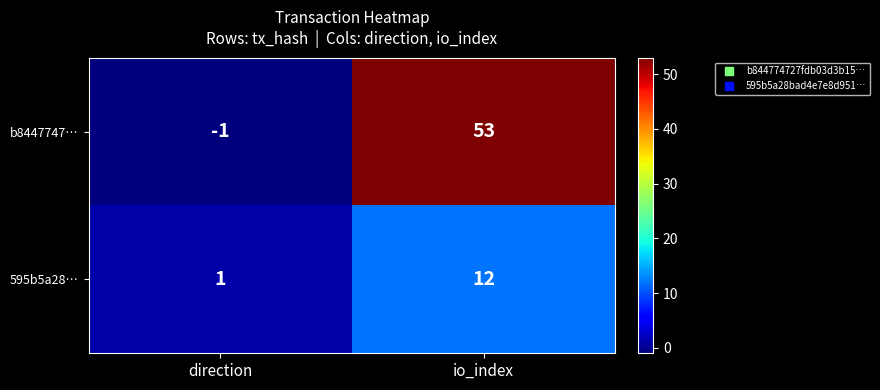

What is the difference between the maximum and minimum values in the 595b5a28… series?

11